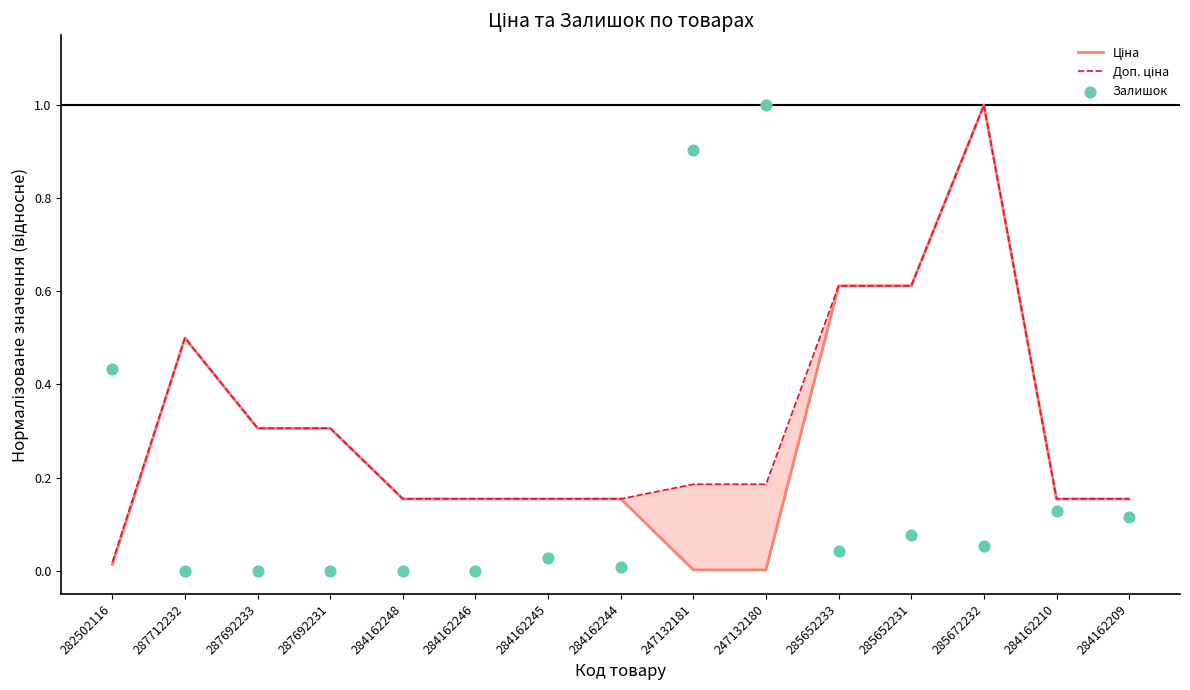

At which category is the sum across all series the highest?

285672232